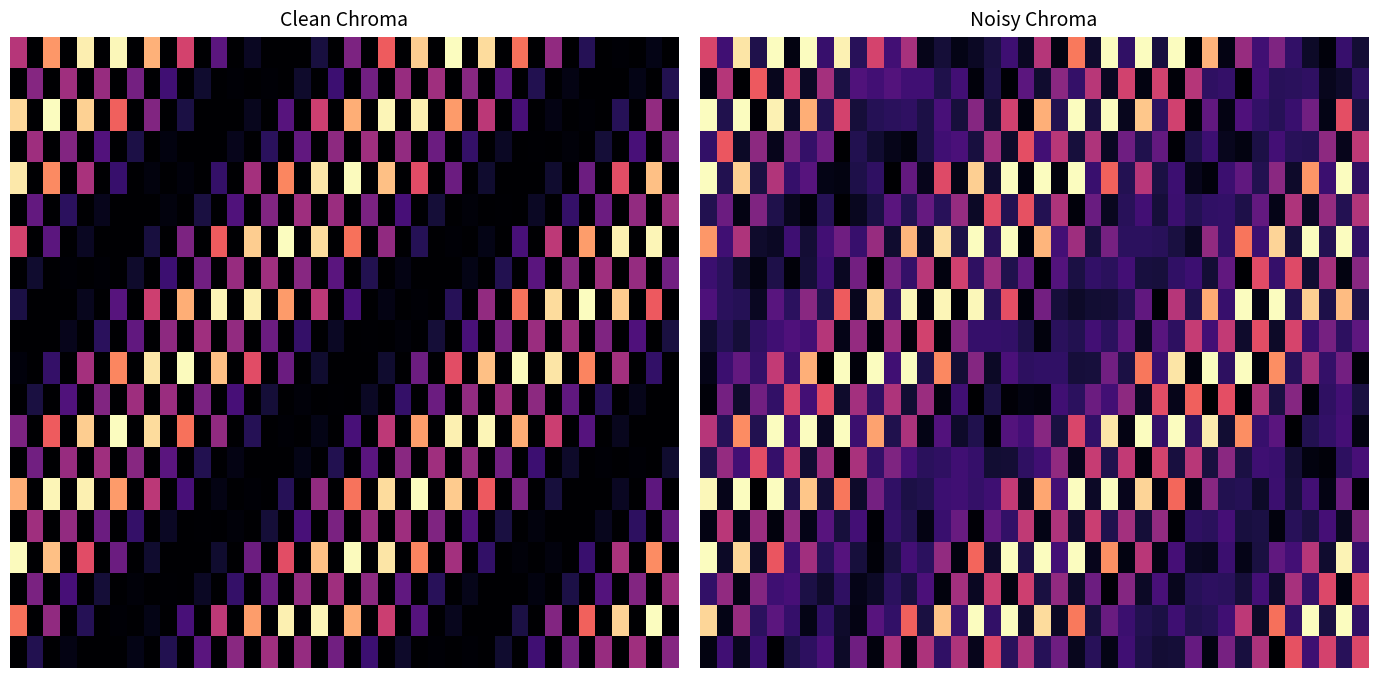

Which series has the widest spread of values?

10.0